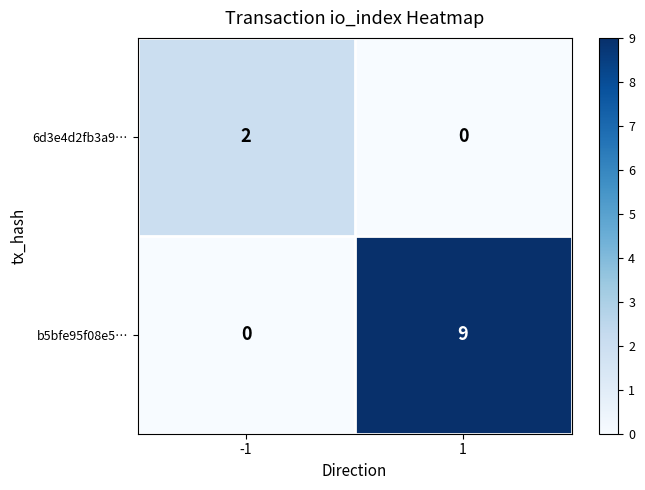

The value of 6d3e4d2fb3a9… at -1 is 2. True or false?

True